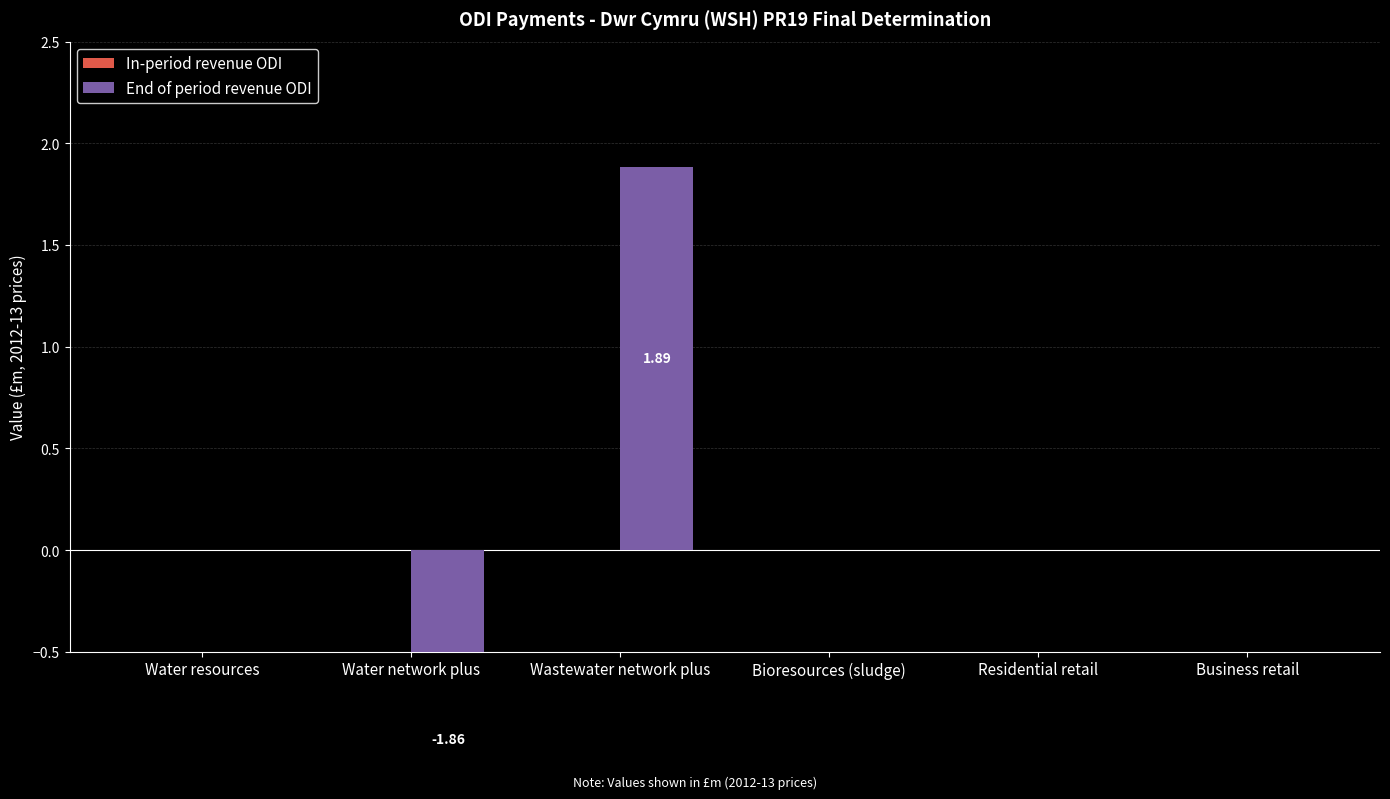

Is it true that End of period revenue ODI equals 0.0 at Bioresources (sludge)?

True